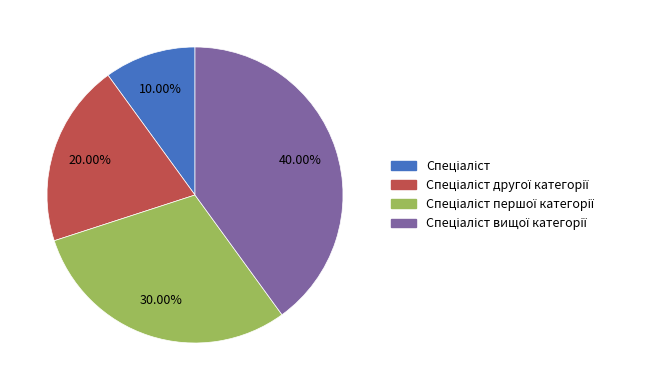

Is there a majority slice in this chart?

No